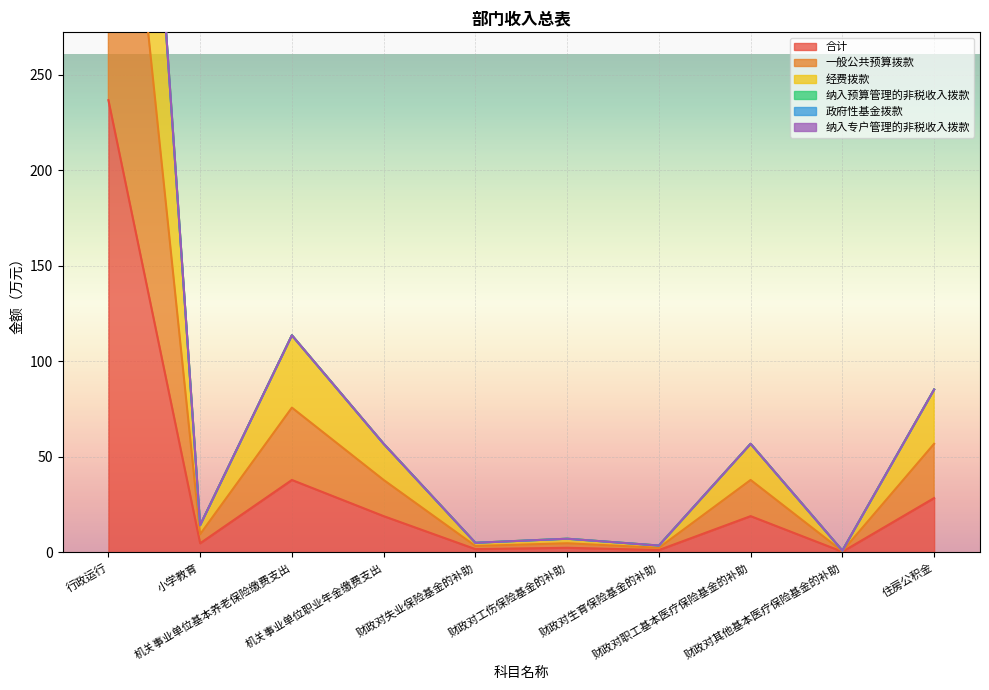

What position from the right is 机关事业单位职业年金缴费支出?

7